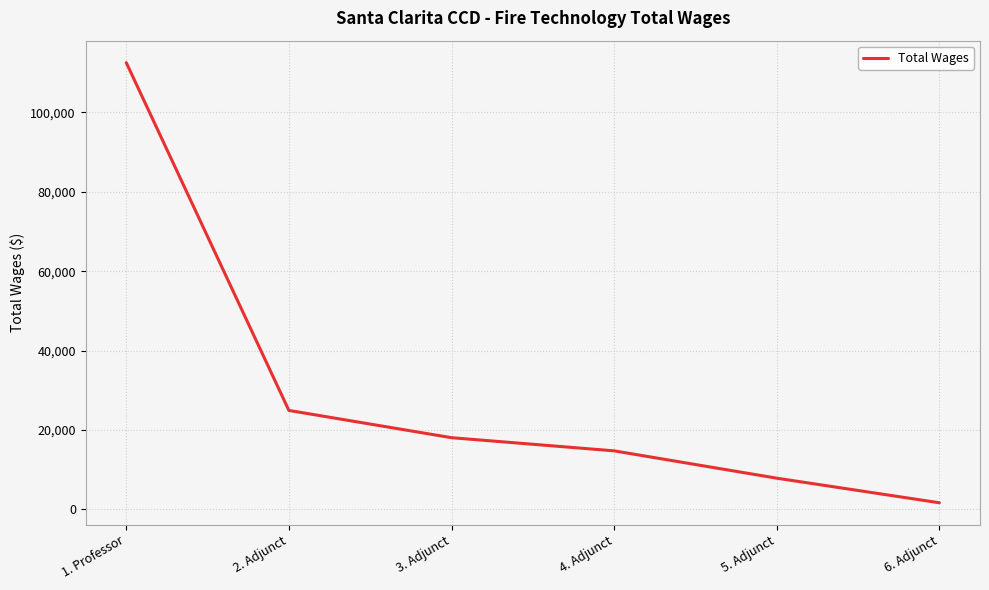

Where does the data first go above 18065?

1. Professor